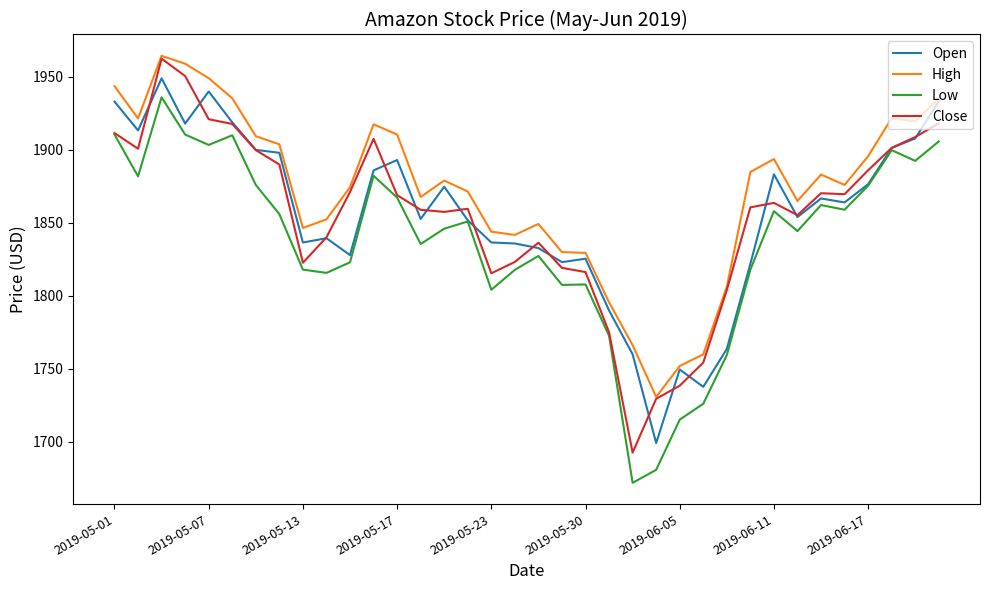

What is the highest value of the Close series?

1962.5